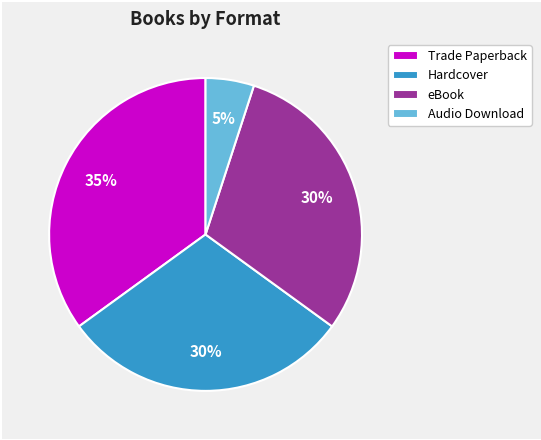

Which category has the biggest portion of the pie?

Trade Paperback